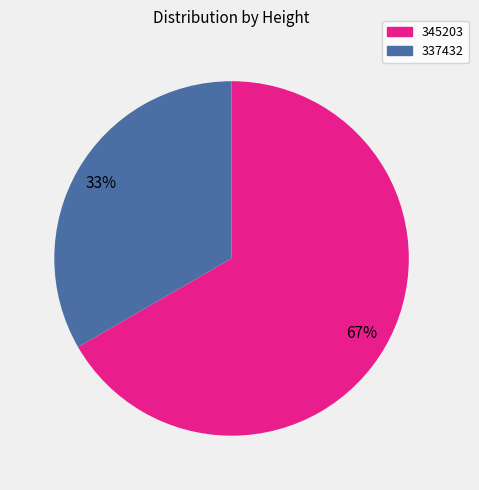

Between 345203 and 337432, which is larger?

345203